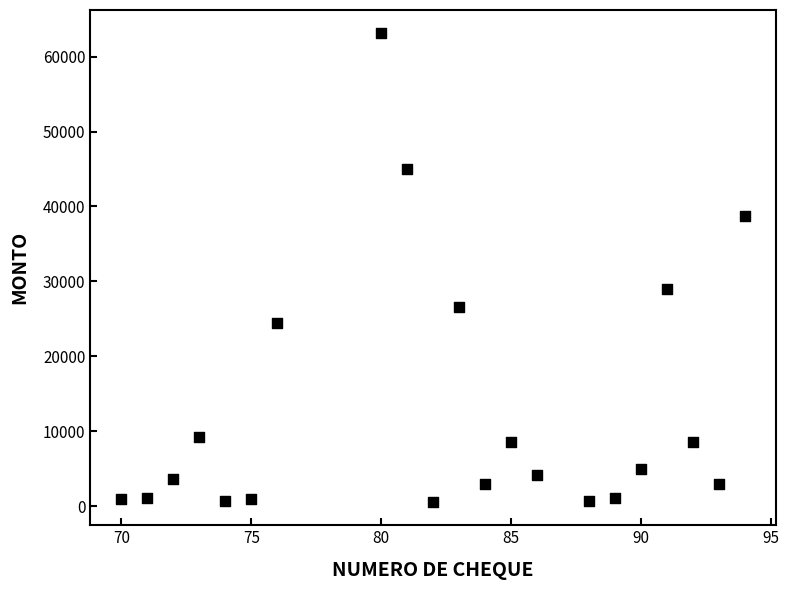

What Y value in the scatter plot is closest to 31839?

29000.0